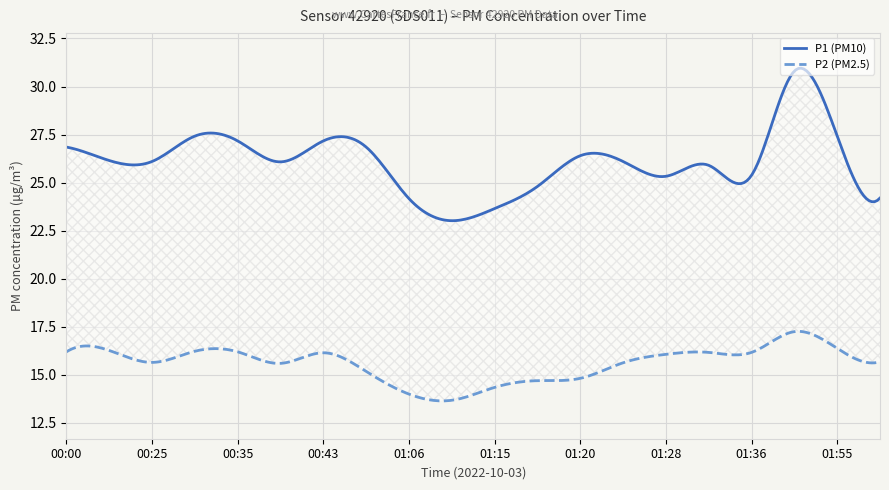

How many lines are shown in the chart?

2